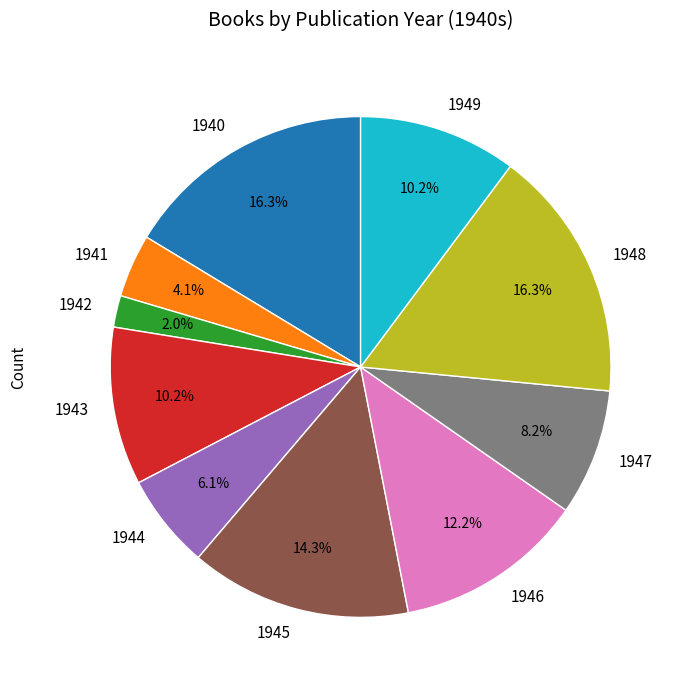

How many segments does this pie chart have?

10